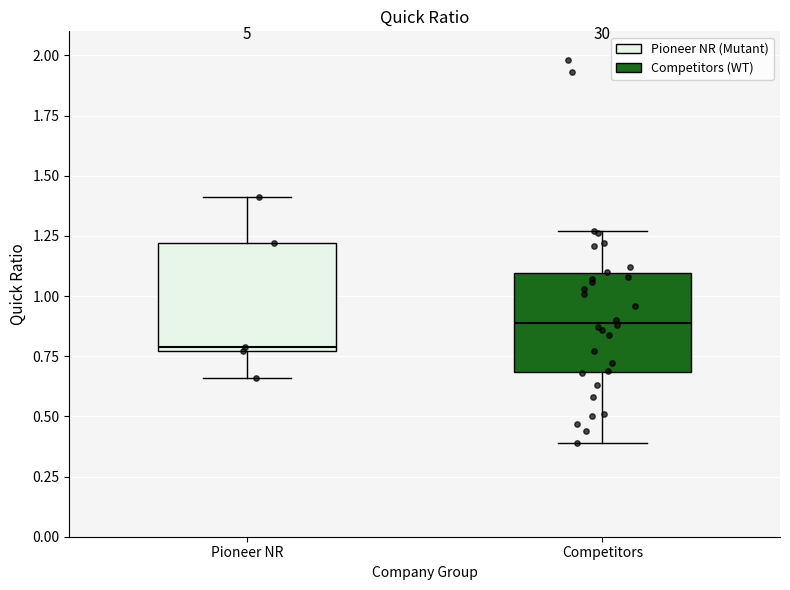

Reading left to right, read every box against the y-axis: the position of its median line, the range the box covers, and the ends of its whiskers. The values are not printed on the chart, so give them approximately, as read against the axis.

Pioneer NR: median 0.80, box 0.75 to 1.20, whiskers 0.65 to 1.40
Competitors: median 0.90, box 0.70 to 1.10, whiskers 0.40 to 1.25